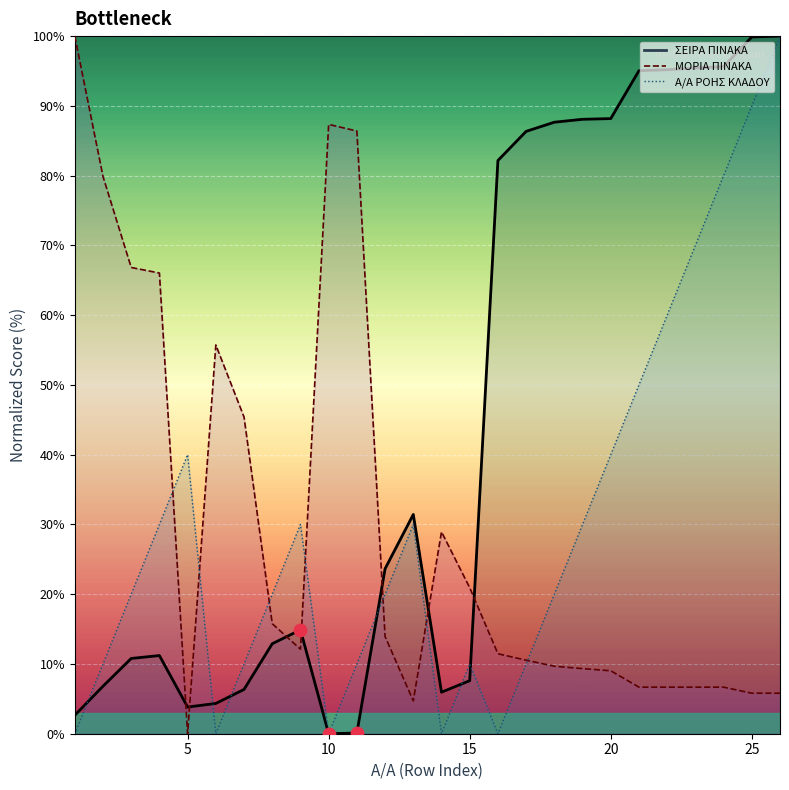

Which series contains the lowest Y value?

ΣΕΙΡΑ ΠΙΝΑΚΑ